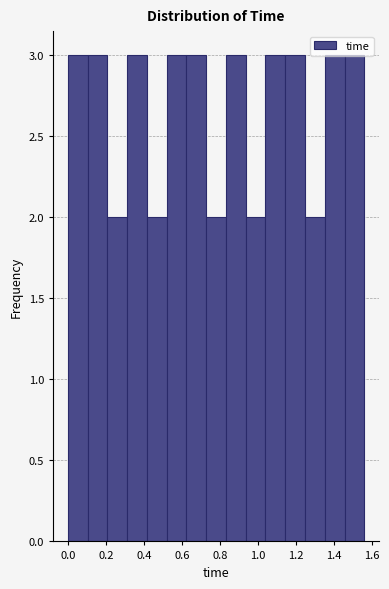

How tall is the bar that spans 1.248 to 1.352 on the x-axis? Neither the bar edges nor the heights are printed on the chart, so give them approximately, as read against the axes.

2